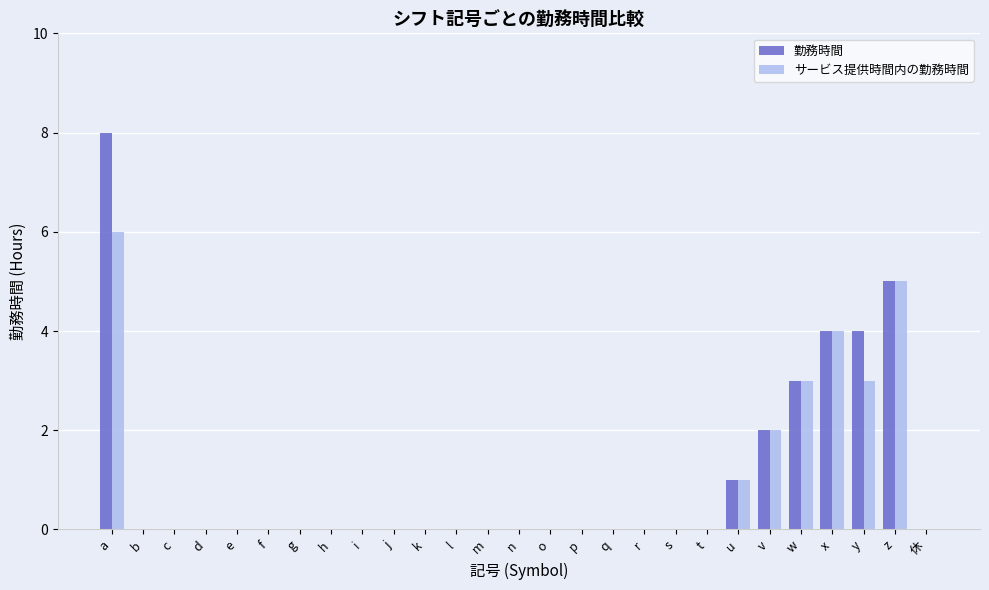

At which category is the sum across all series the highest?

a